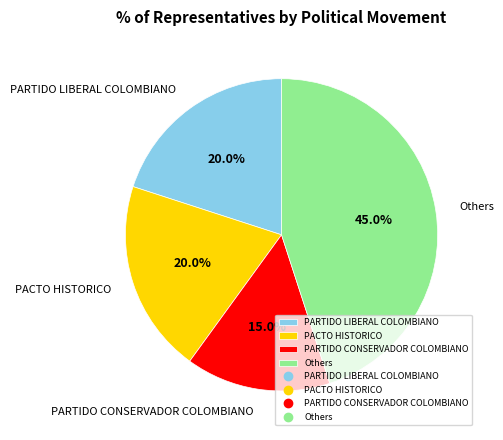

Which slice is the largest?

Others